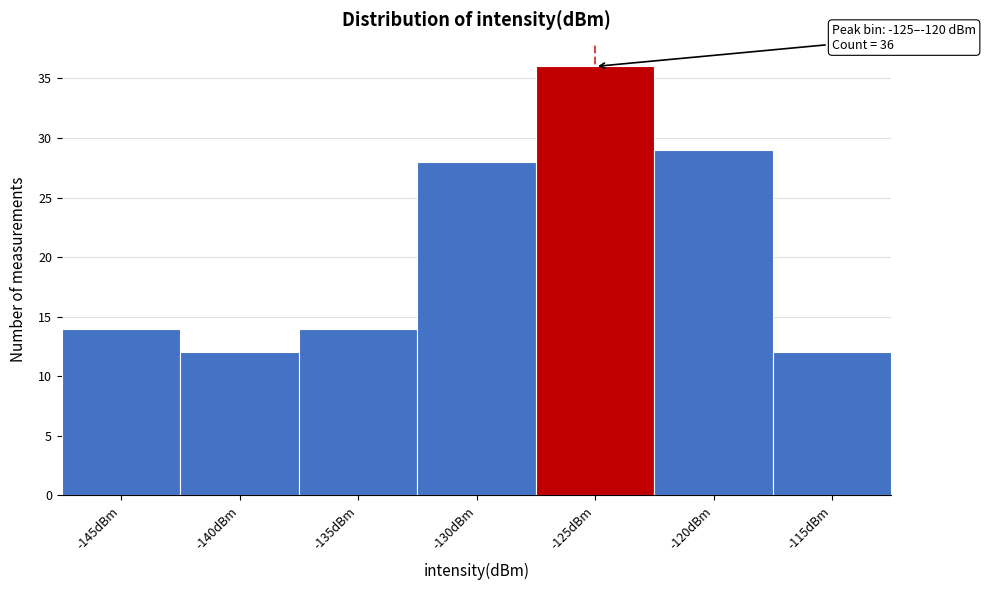

Reading left to right, transcribe all the data shown in this chart.

14	12	14	28	36	29	12